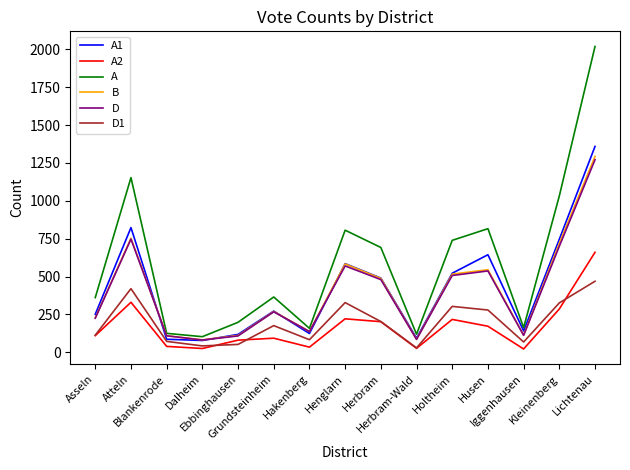

True or false: A and A2 intersect in this chart.

False